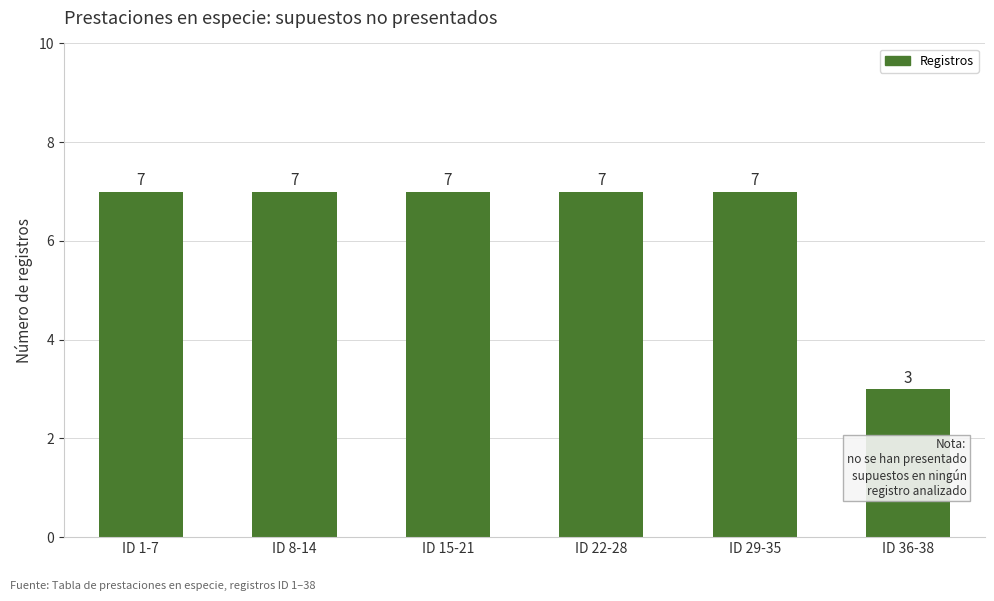

Between ID 36-38 and ID 8-14, which is larger?

ID 8-14